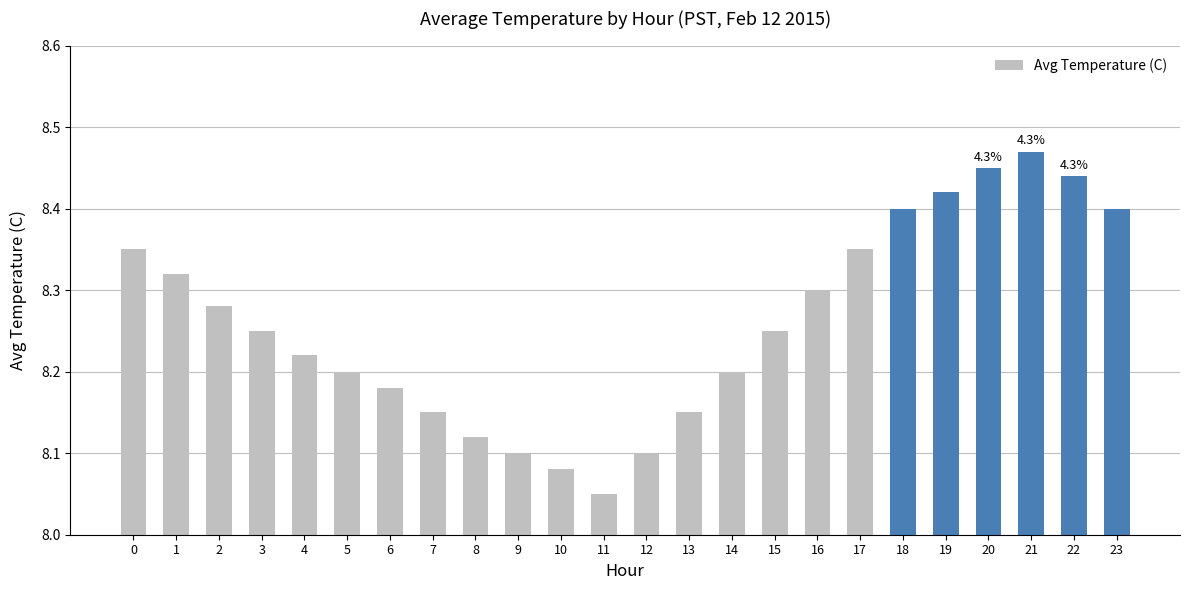

What is the change in value from 6 to 18?

+0.2